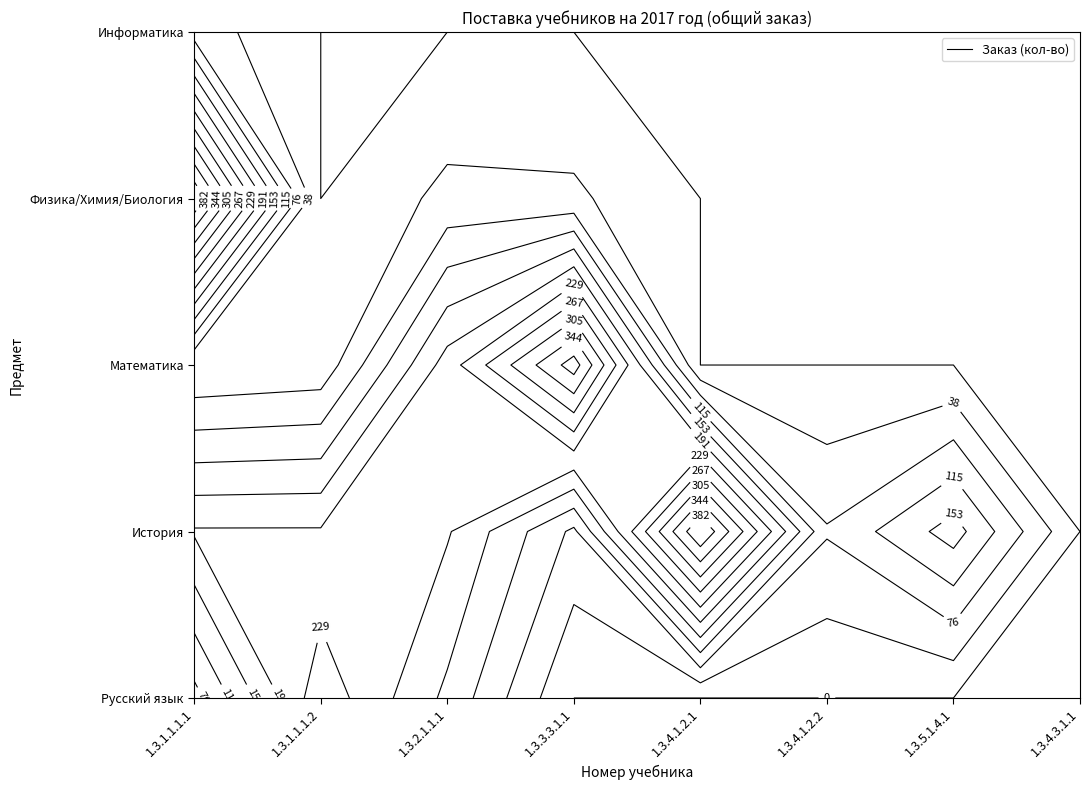

Reading left to right, list all the values displayed in this chart.

Русский язык: 1.3.1.1.1.1=63	1.3.1.1.1.2=254	1.3.2.1.1.1=144	1.3.3.3.1.1=0	1.3.4.1.2.1=0	1.3.4.1.2.2=0	1.3.5.1.4.1=0	1.3.4.3.1.1=0
История: 1.3.1.1.1.1=195	1.3.1.1.1.2=195	1.3.2.1.1.1=195	1.3.3.3.1.1=68	1.3.4.1.2.1=420	1.3.4.1.2.2=80	1.3.5.1.4.1=170	1.3.4.3.1.1=0
Математика: 1.3.1.1.1.1=0	1.3.1.1.1.2=11	1.3.2.1.1.1=209	1.3.3.3.1.1=401	1.3.4.1.2.1=0	1.3.4.1.2.2=0	1.3.5.1.4.1=0	1.3.4.3.1.1=0
Физика/Химия/Биология: 1.3.1.1.1.1=418	1.3.1.1.1.2=0	1.3.2.1.1.1=48	1.3.3.3.1.1=45	1.3.4.1.2.1=0	1.3.4.1.2.2=0	1.3.5.1.4.1=0	1.3.4.3.1.1=0
Информатика: 1.3.1.1.1.1=58	1.3.1.1.1.2=0	1.3.2.1.1.1=0	1.3.3.3.1.1=0	1.3.4.1.2.1=0	1.3.4.1.2.2=0	1.3.5.1.4.1=0	1.3.4.3.1.1=0